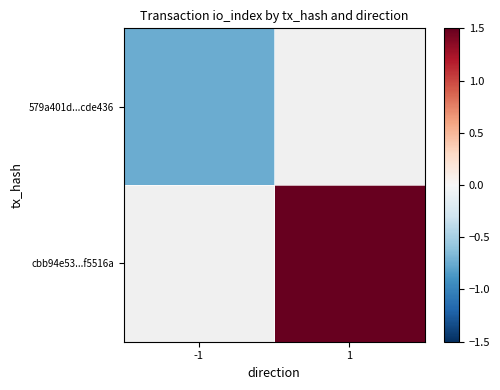

At how many categories does at least one series exceed 0?

1